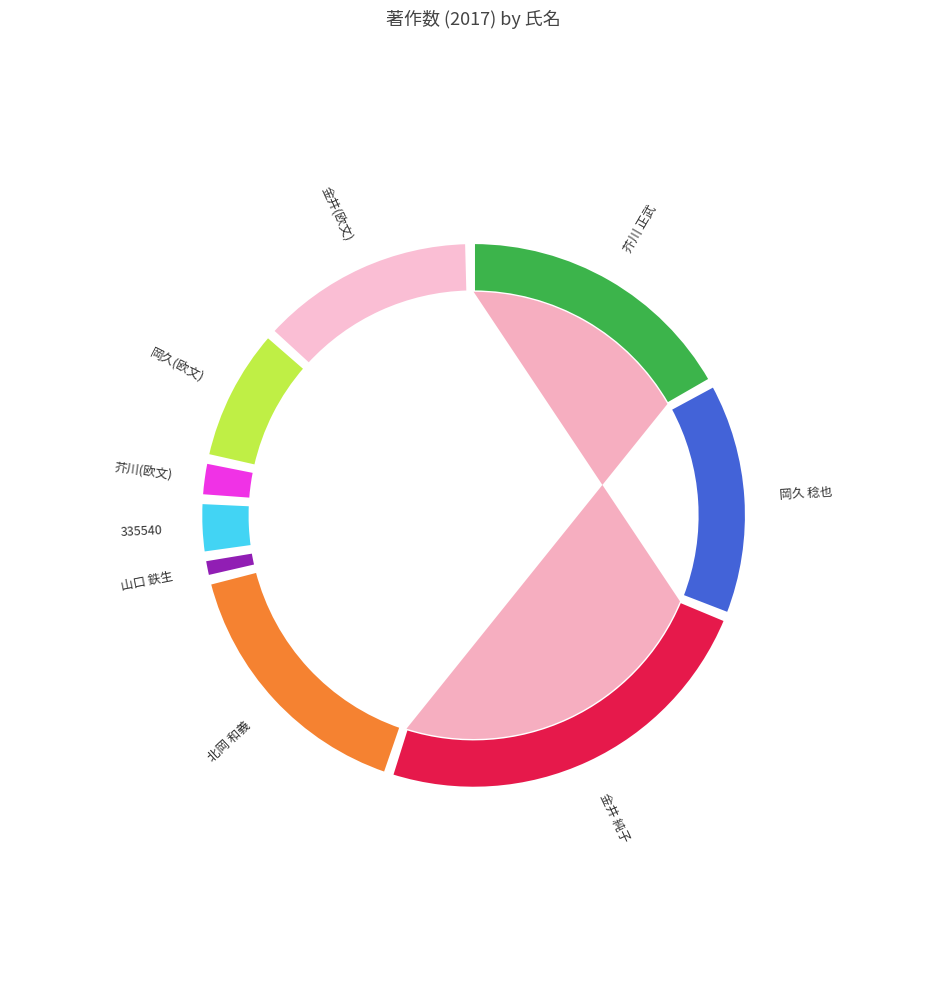

Is there any slice that represents more than half of the pie?

No